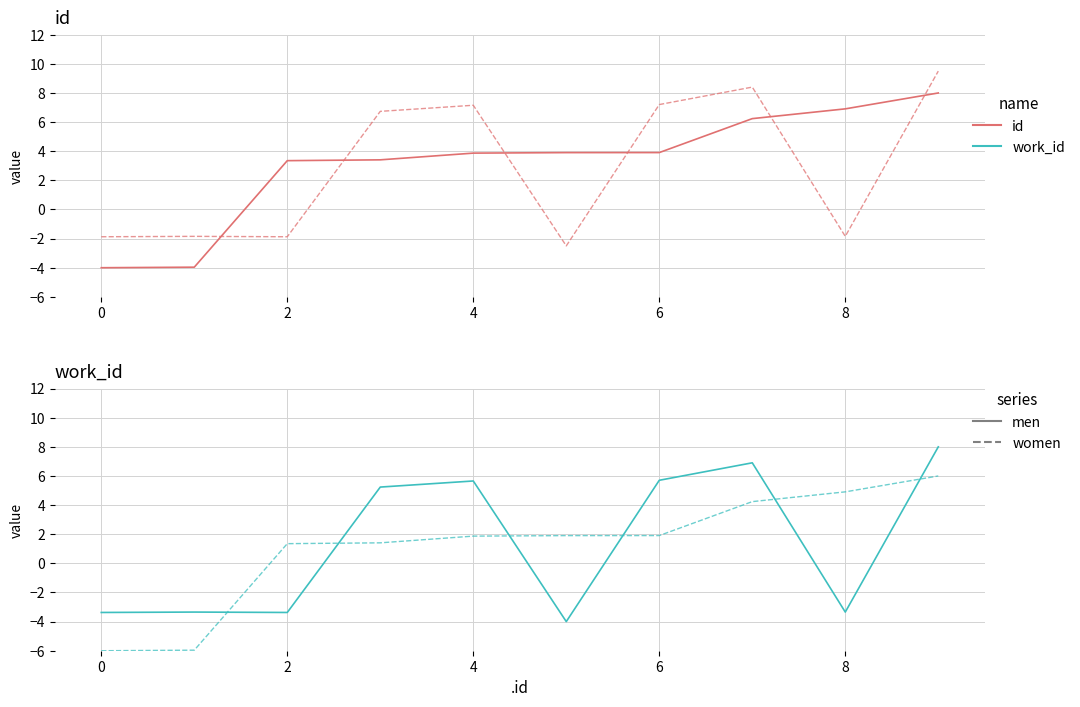

What is the difference between the second highest and second lowest values in the women series?

10.9